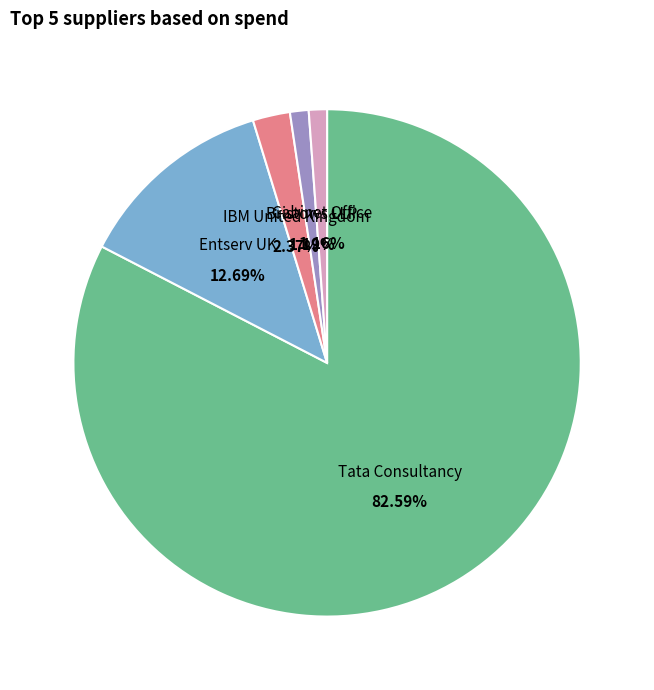

Between IBM United Kingdom and Cabinet Office, which is larger?

IBM United Kingdom